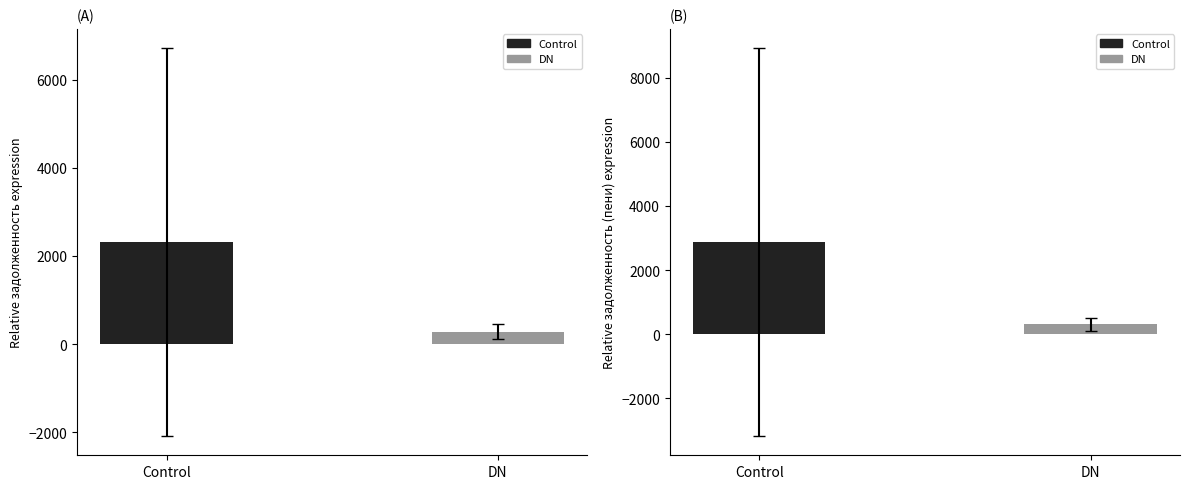

What is the difference between the задолженность (пени) values at DN and Control?

2555.8